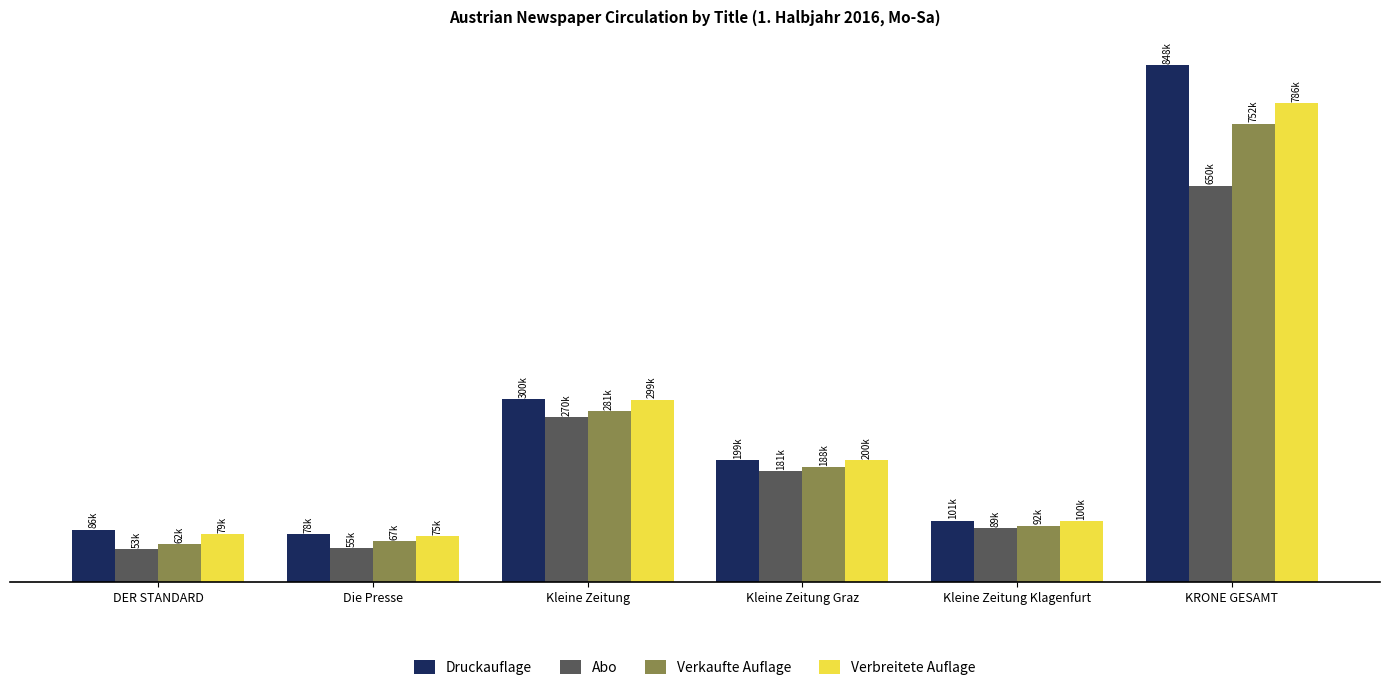

What are all the series names shown in the legend?

Druckauflage, Abo, Verkaufte Auflage, Verbreitete Auflage